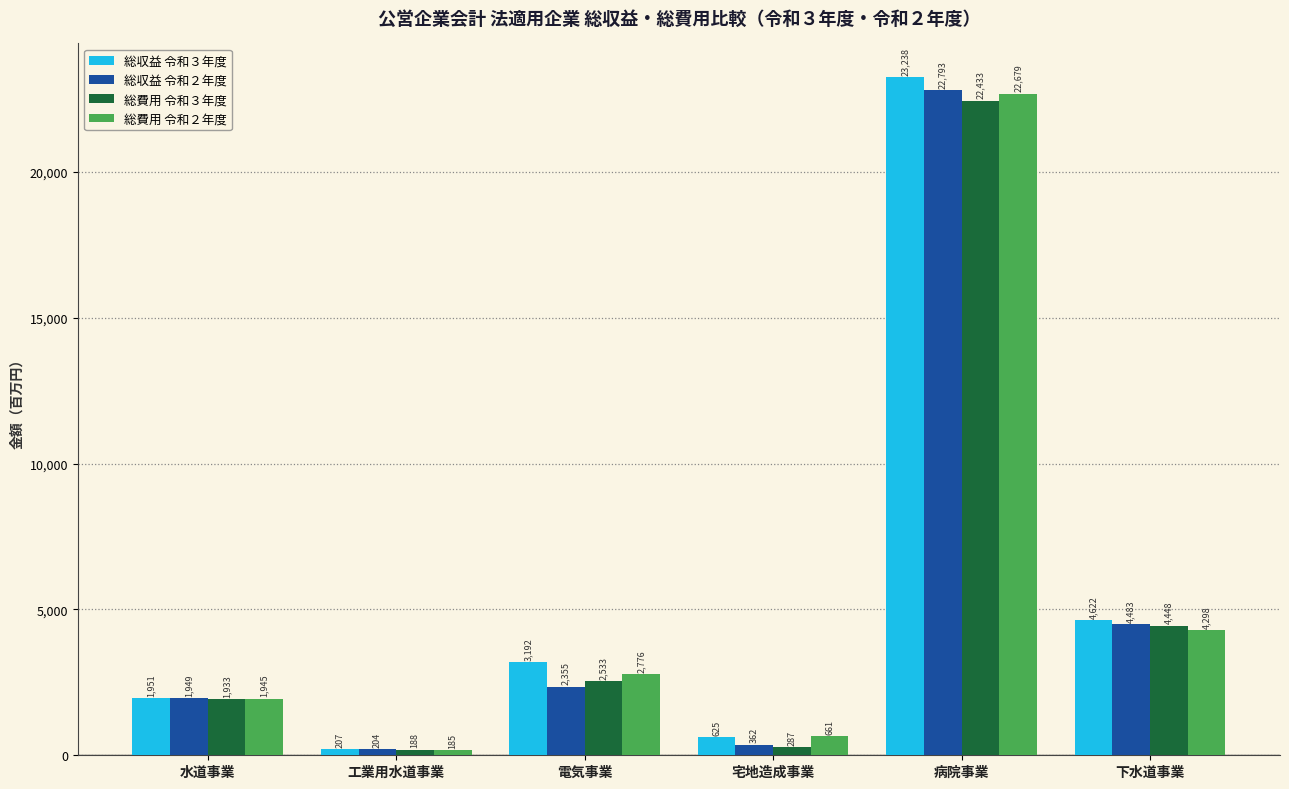

What is the difference between the maximum and minimum values in the 総収益 令和３年度 series?

23031